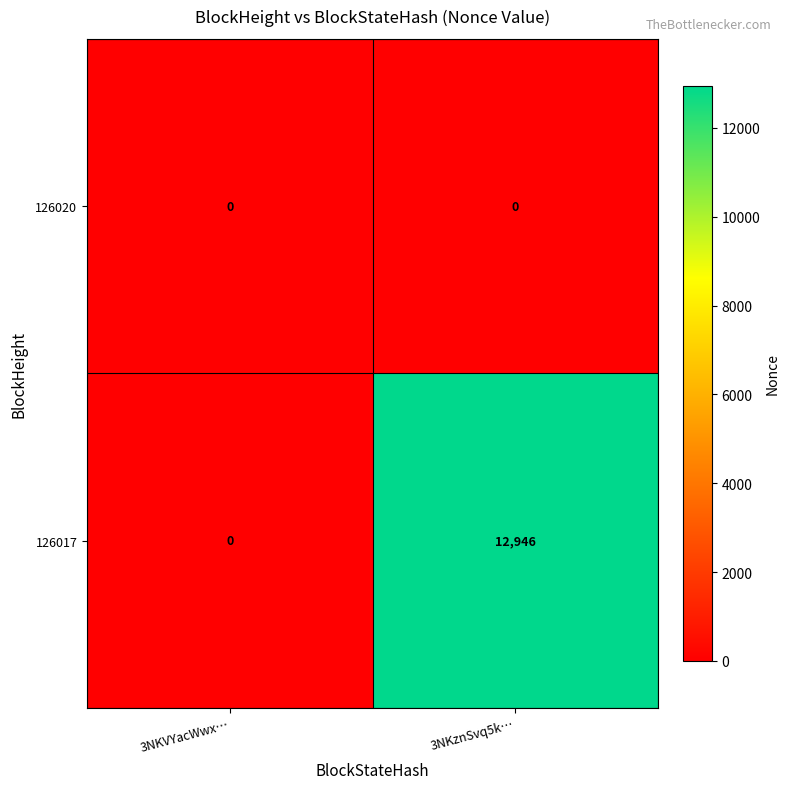

Which label corresponds to the largest value in the chart?

3NKznSvq5k…